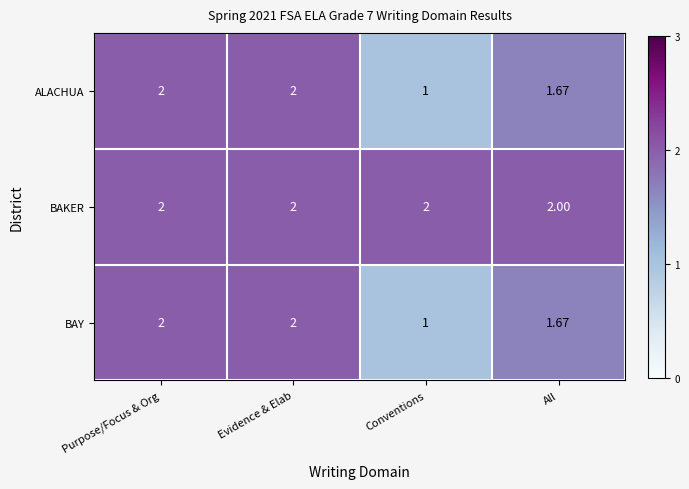

Which category has the lowest value across all series?

Conventions